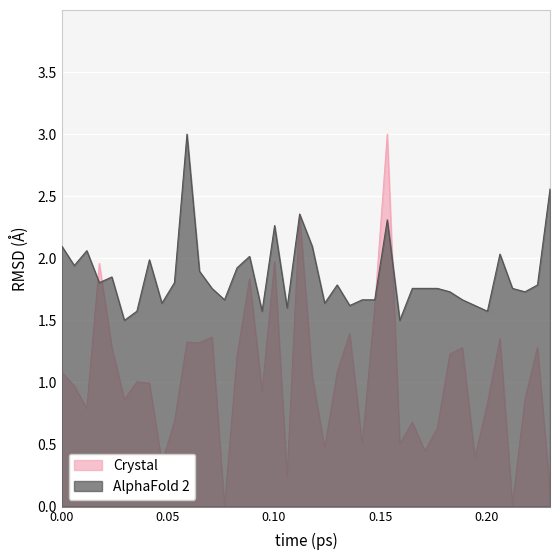

List the series in order of their overall mean, lowest first.

Crystal, AlphaFold 2